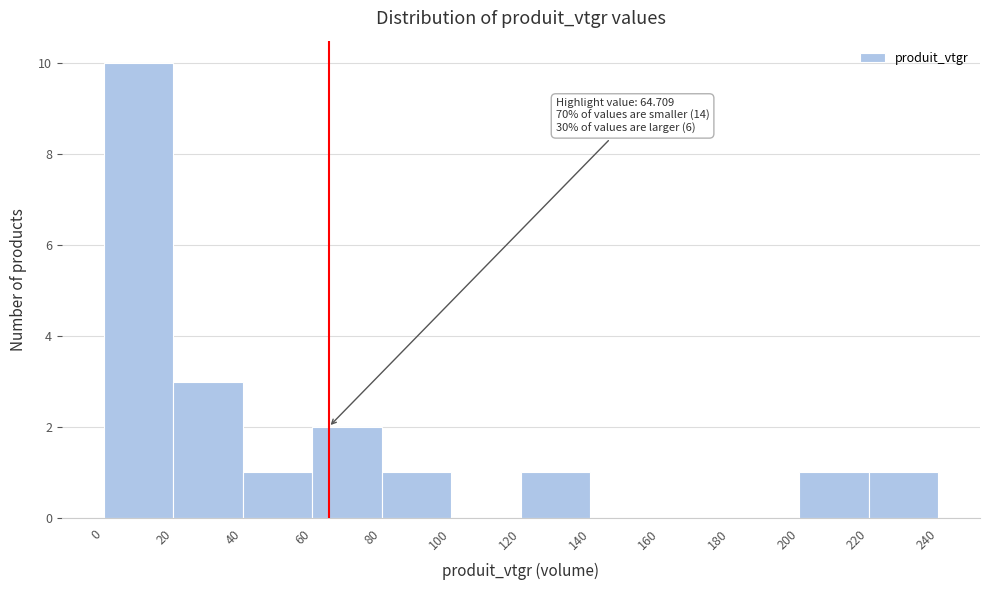

Which range on the x-axis has the tallest bar?

0 to 20